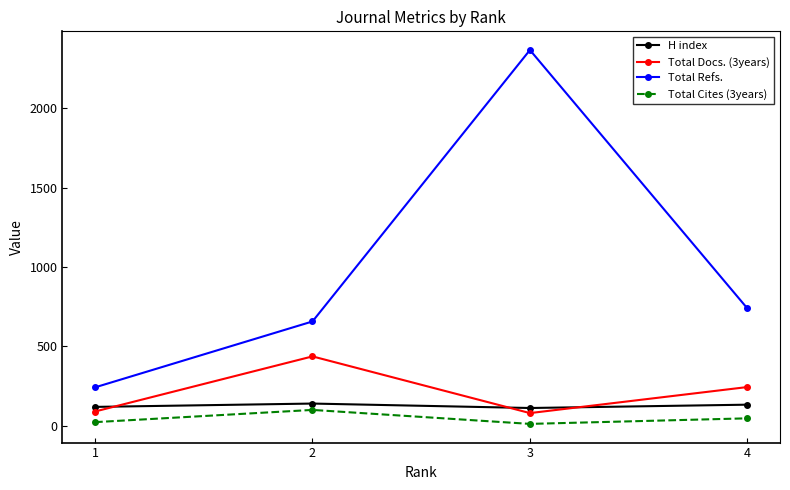

What is the value of the H index point at the 2nd from the left?

140